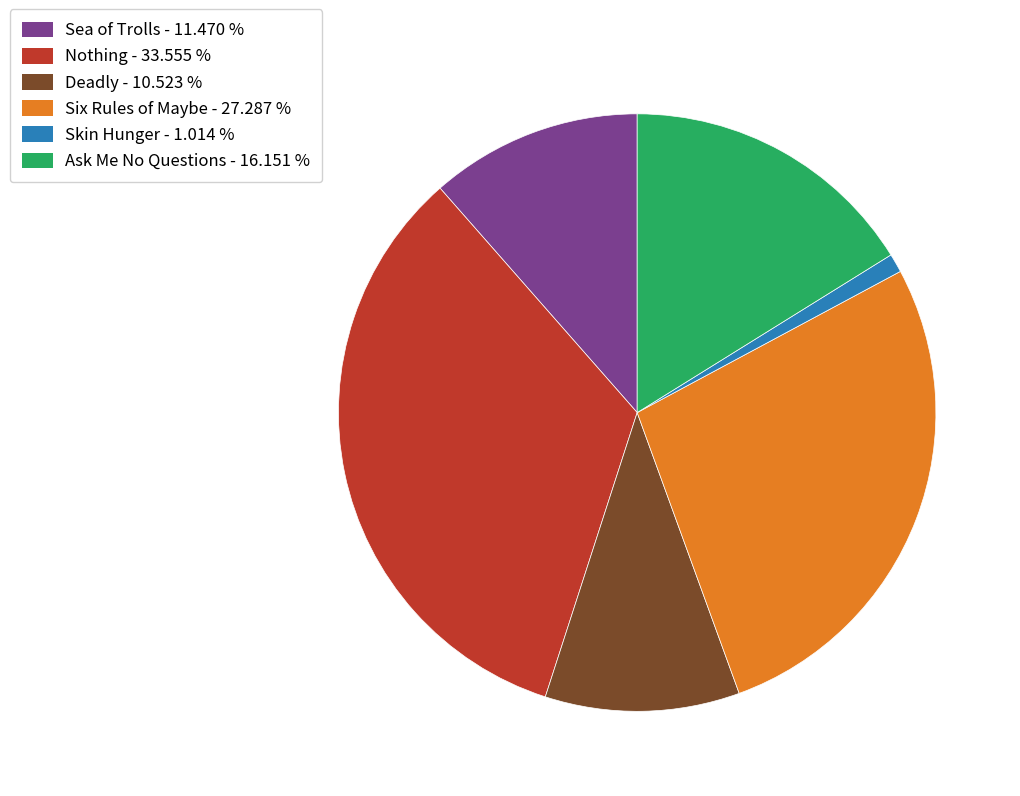

Approximately how many times larger is the value at Sea of Trolls - 11.470 % compared to Deadly - 10.523 %?

1.1